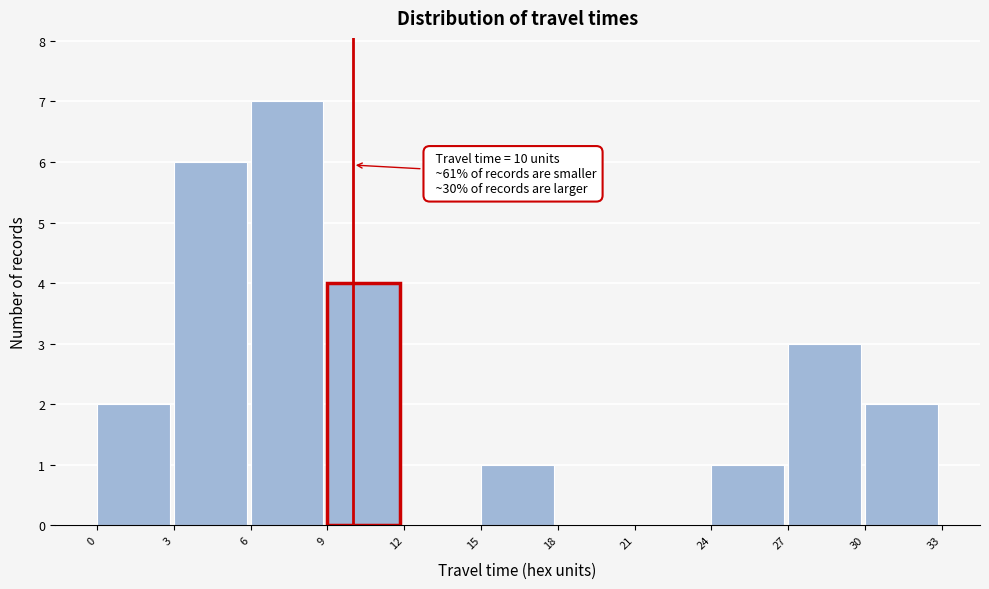

Which range on the x-axis has the tallest bar?

6 to 9